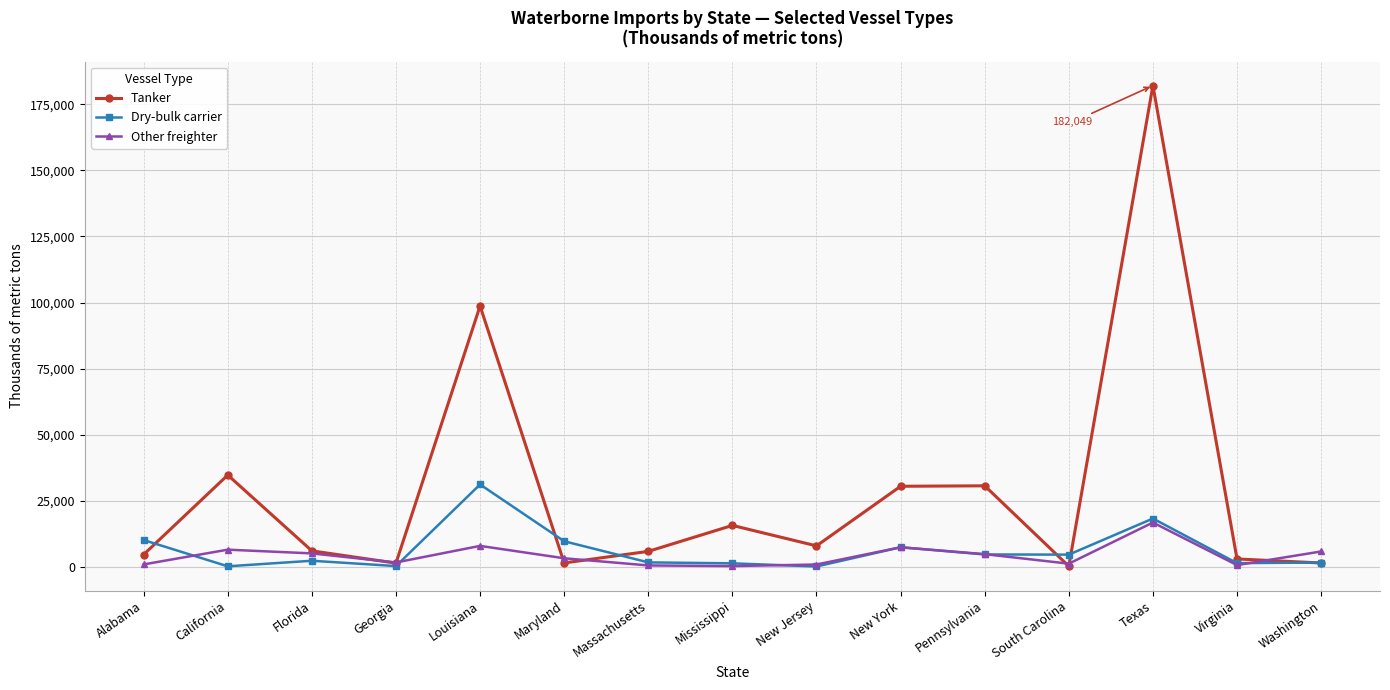

What is the difference between the highest and lowest values at Louisiana?

90678